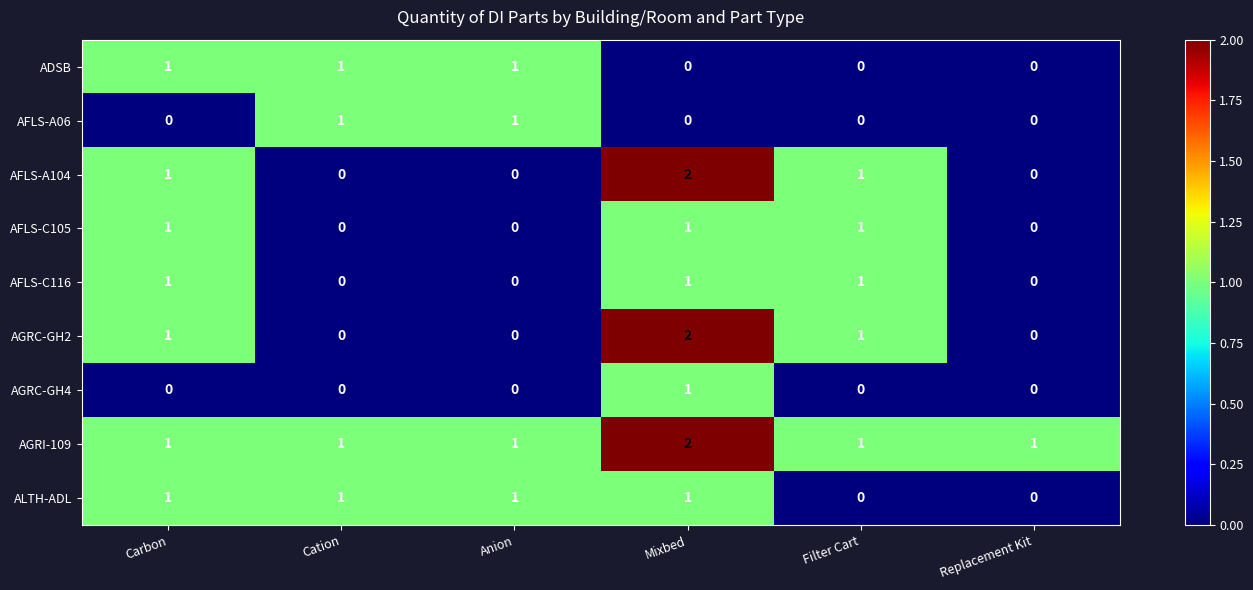

The ALTH-ADL series shows 1 at Anion. True or false?

True